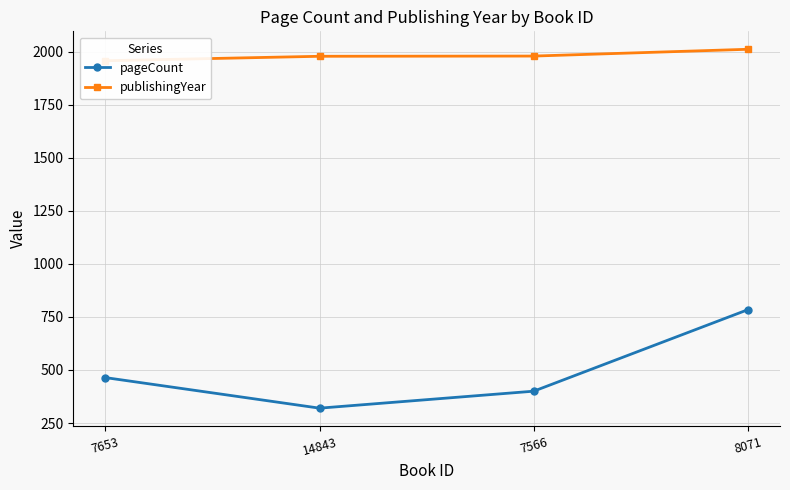

How many values in the publishingYear series exceed 1979?

1